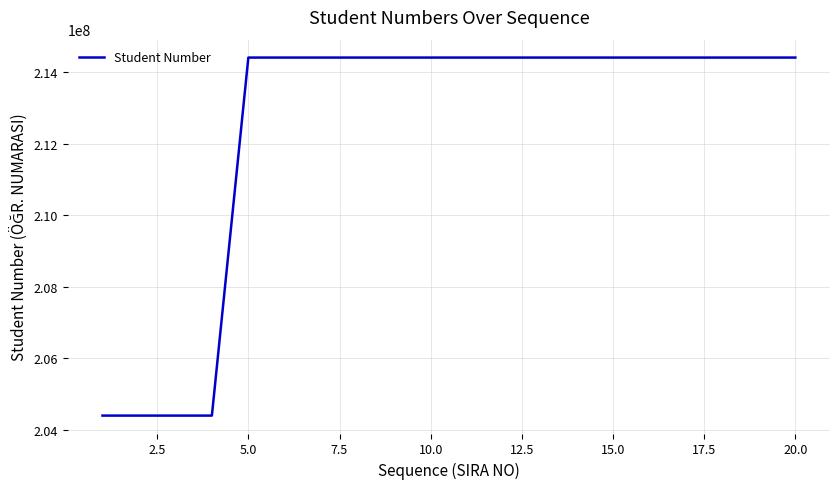

What is the difference between the maximum and minimum values?

10000018